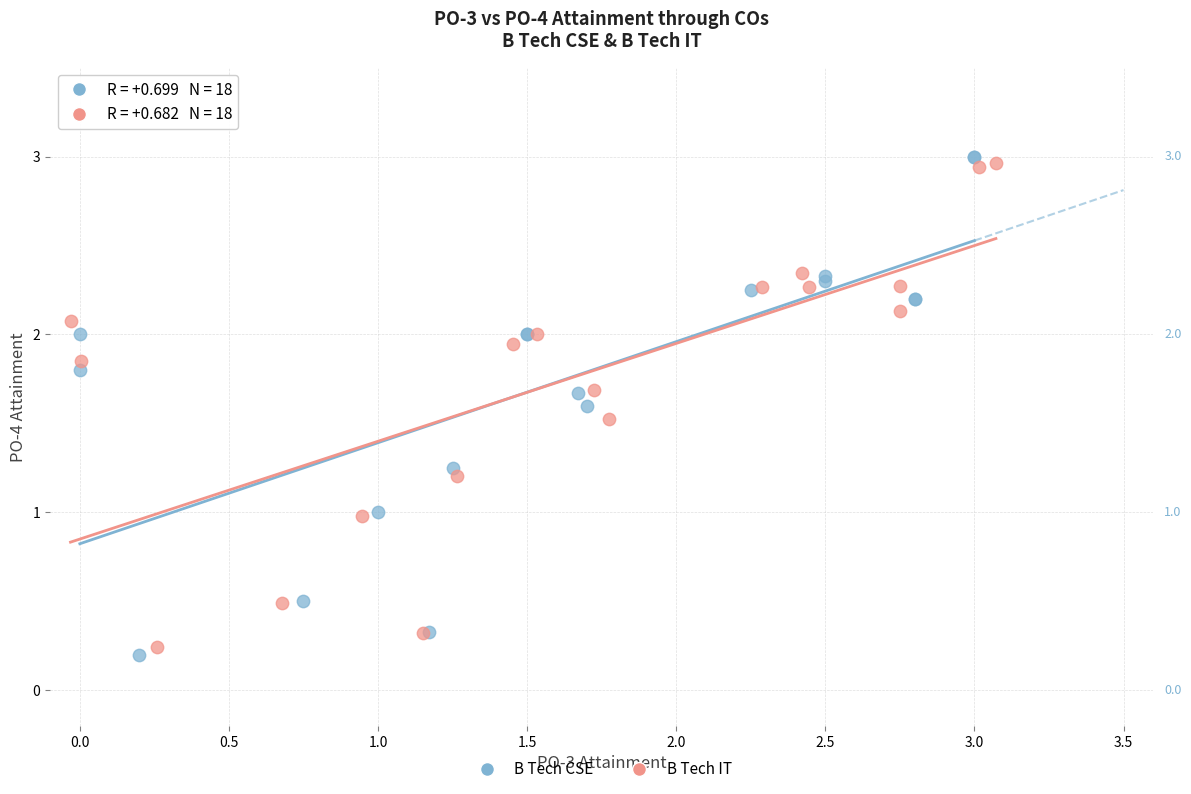

Which series has the largest Y range (max minus min)?

B Tech CSE